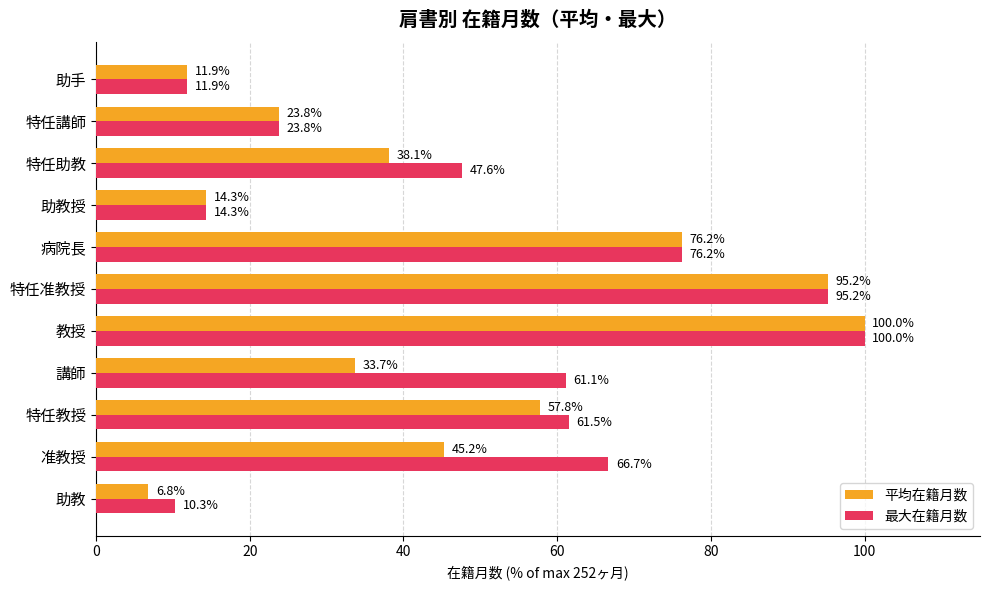

What is the maximum value for 平均在籍月数?

100.0